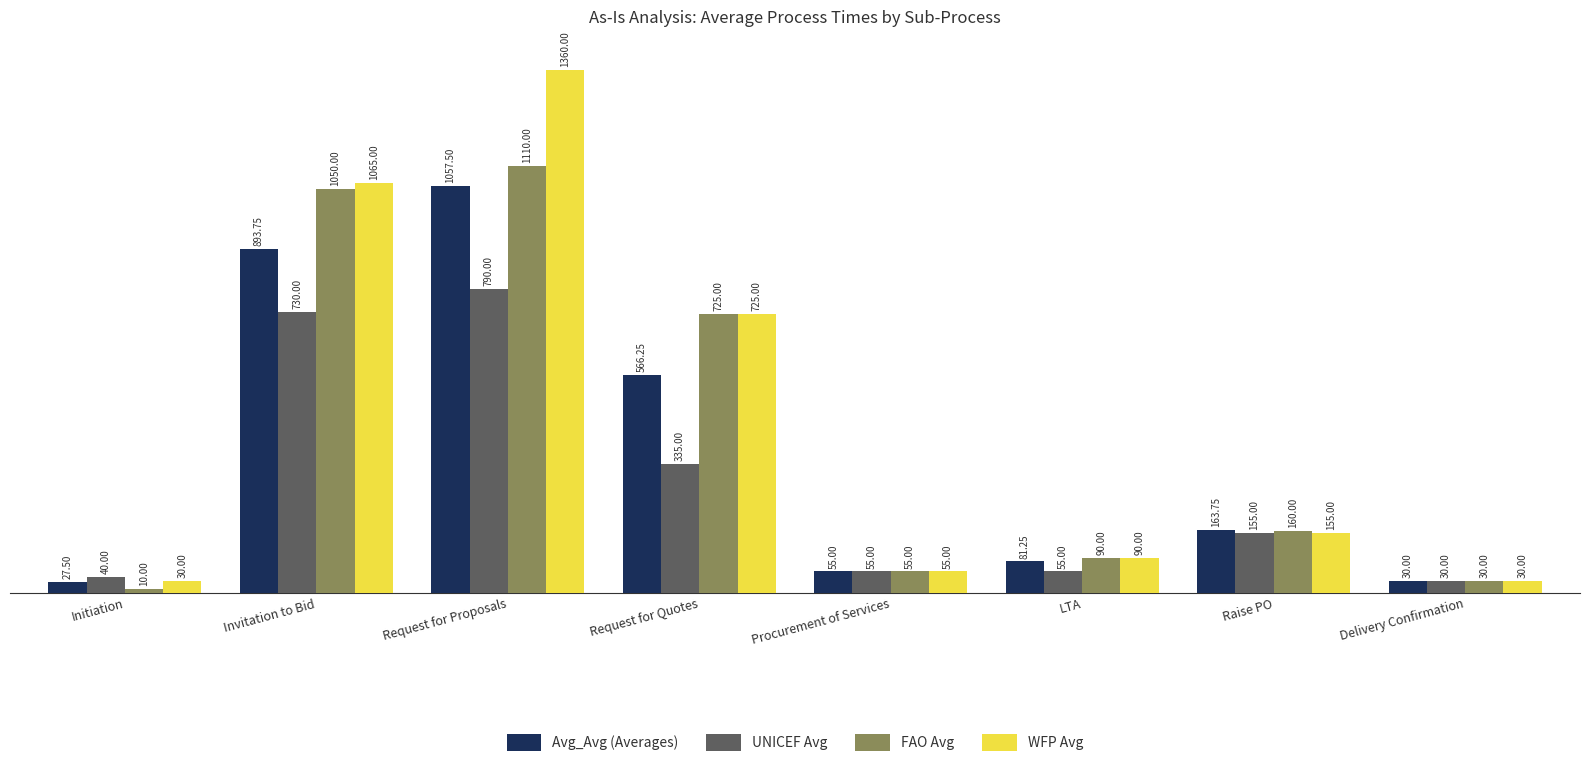

What is the value of the UNICEF Avg bar at the 2nd from the left?

730.0